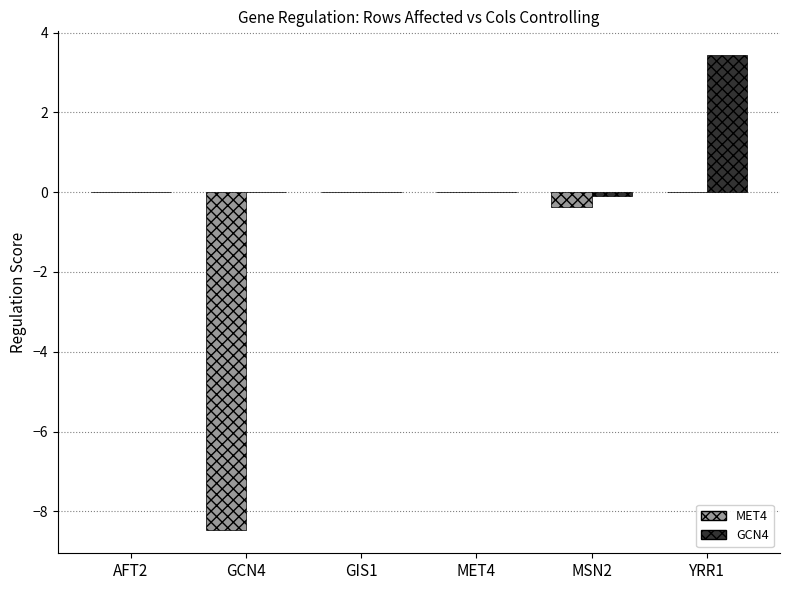

What is the maximum value shown in the chart?

3.4